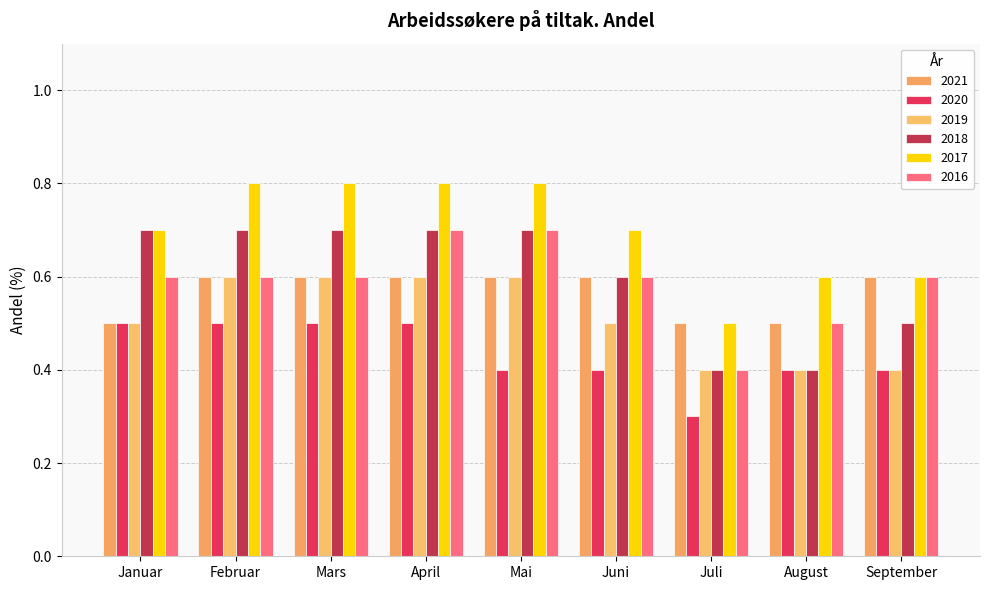

At which label is 2018 closest to 0?

Juli